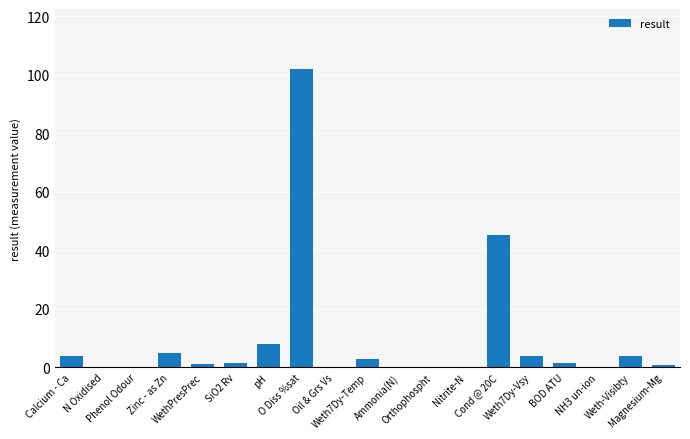

What is the change in value from O Diss %sat to Ammonia(N)?

-102.0